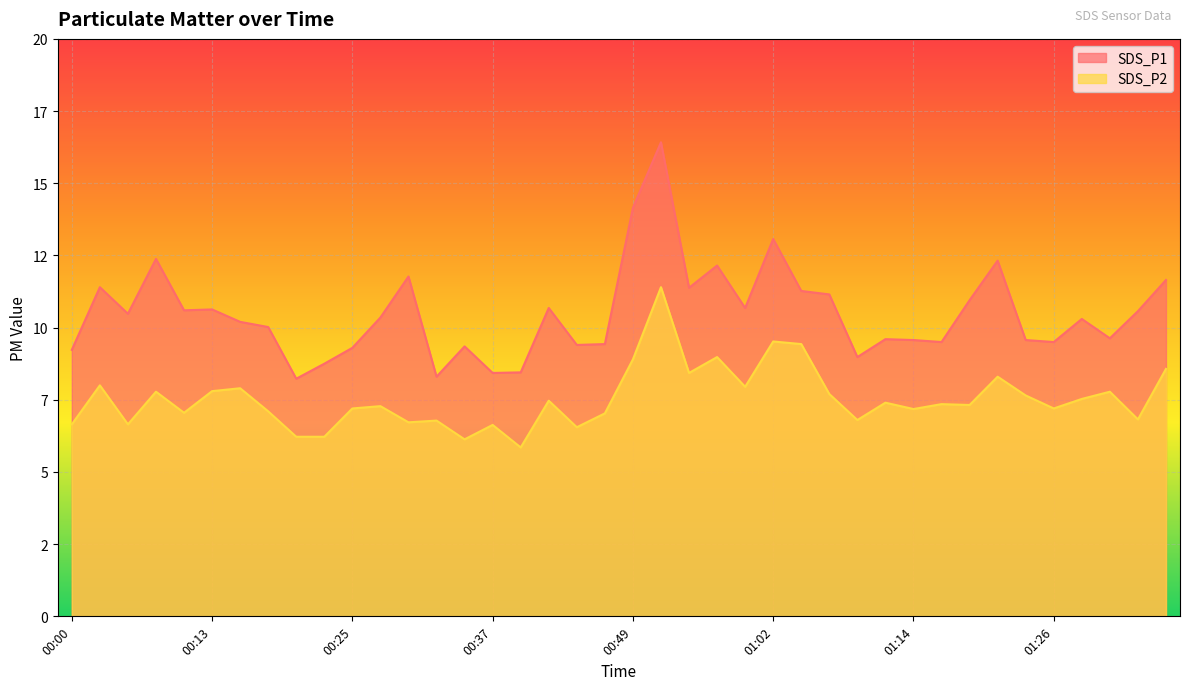

Which series has the largest range (max minus min)?

SDS_P1